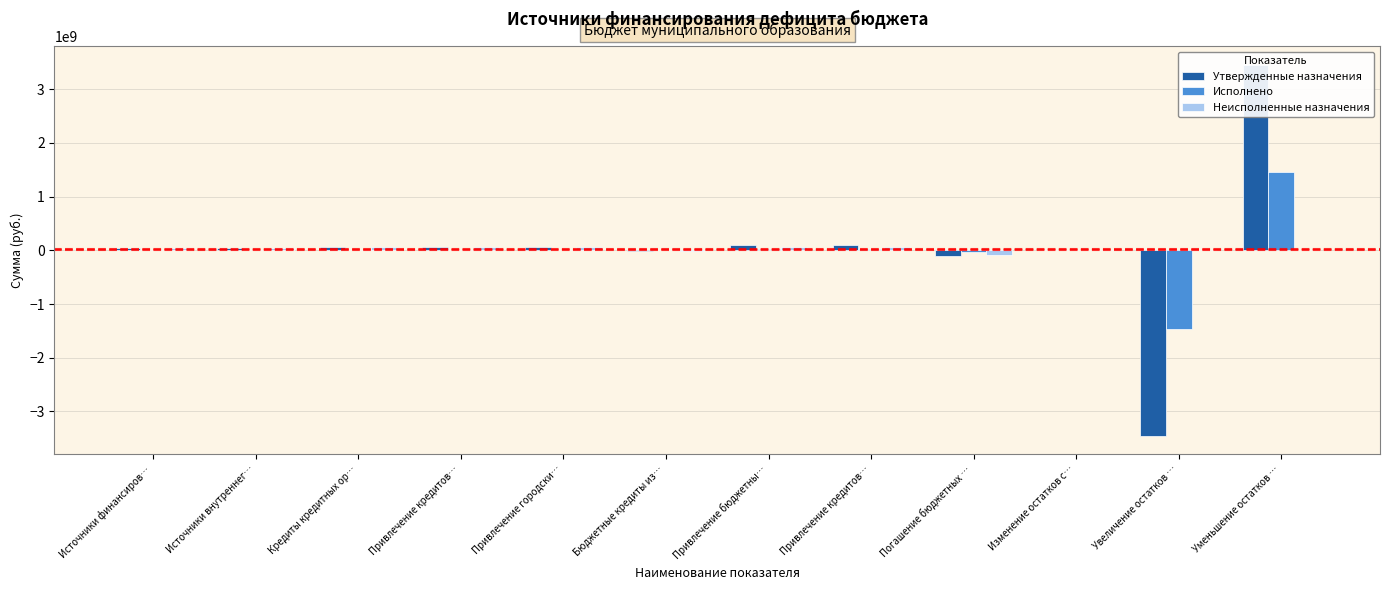

Rank the series by their maximum value, from lowest to highest.

Неисполненные назначения, Исполнено, Утвержденные назначения